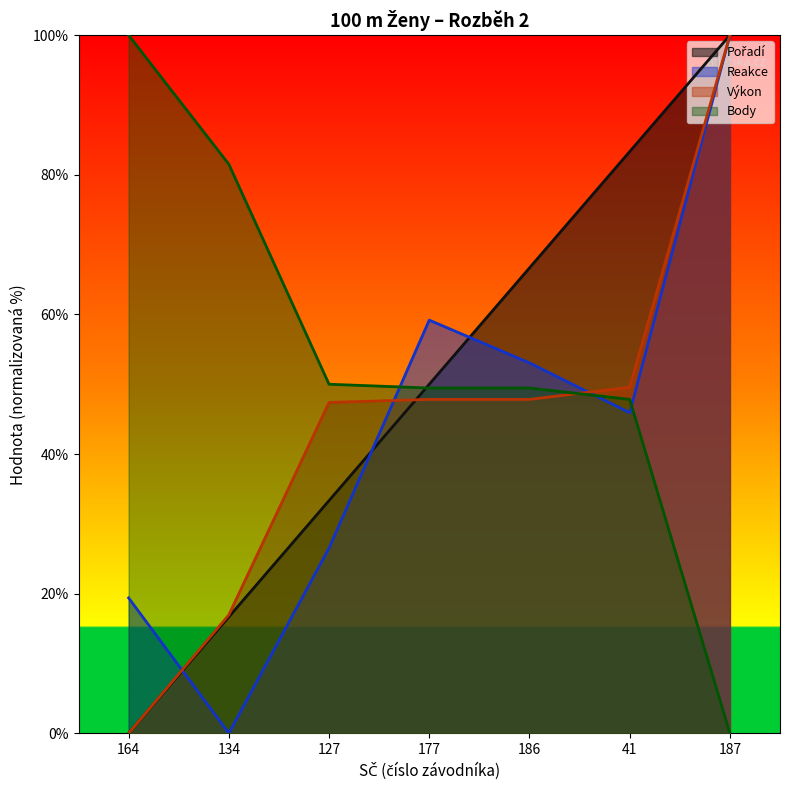

Is the value of Pořadí at 187 greater than the value of Reakce at 127?

Yes